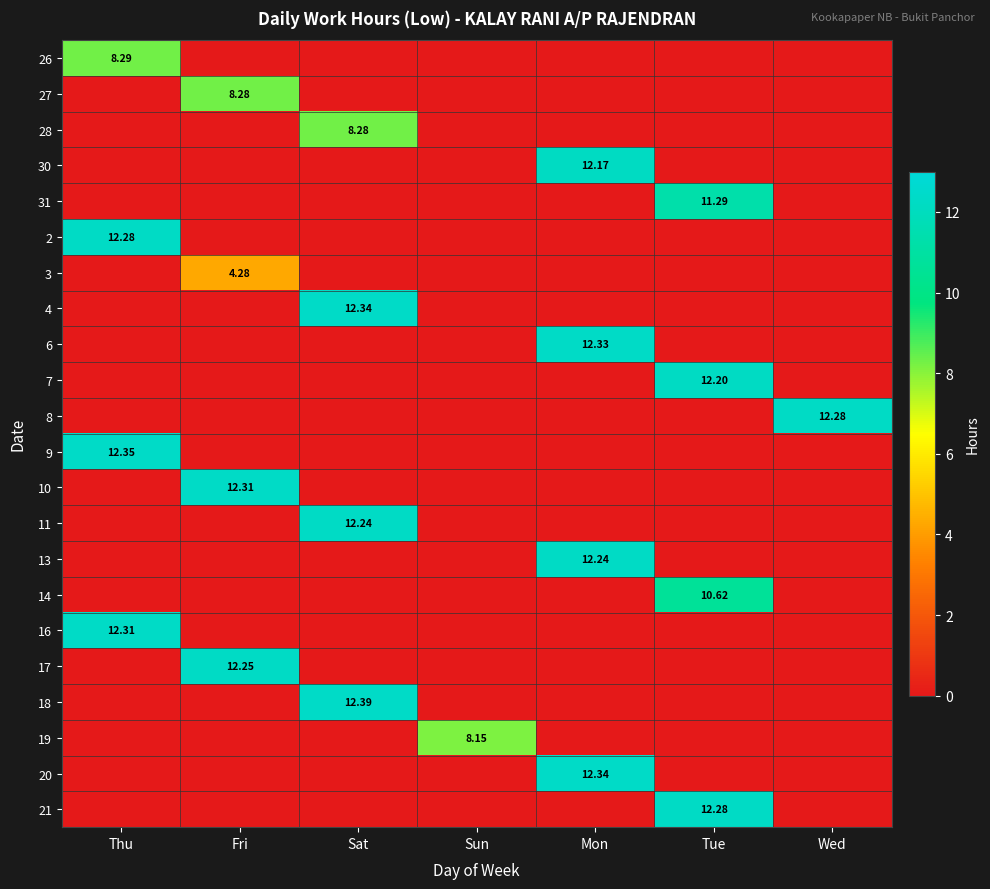

Count the number of categories in the chart.

7